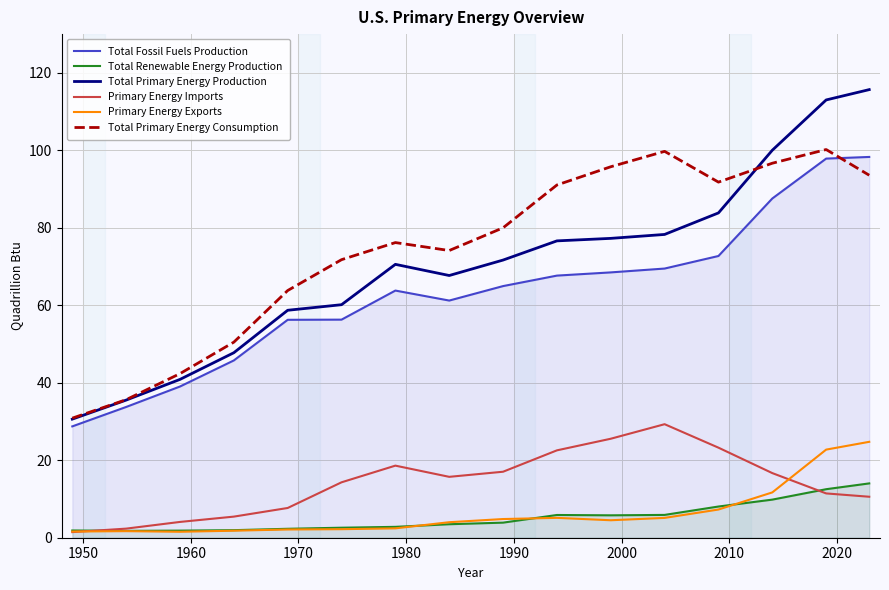

What is the lowest value of the Primary Energy Imports series?

1.4